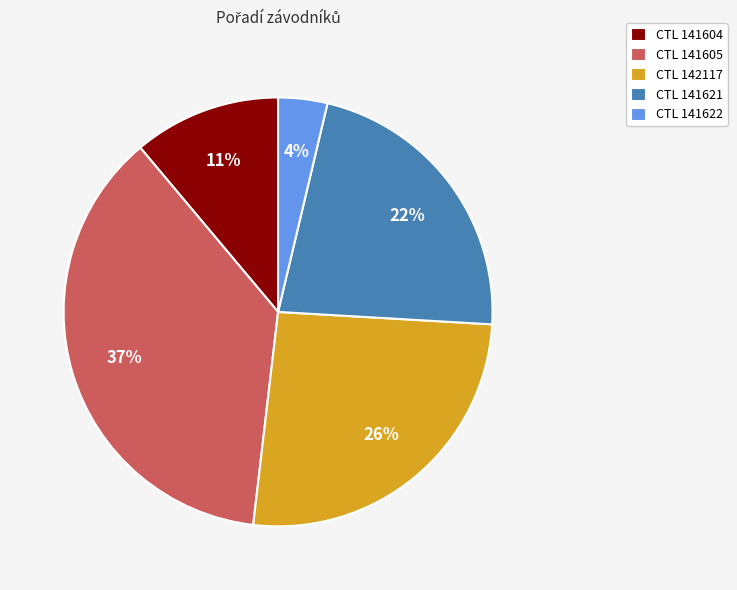

Combined, do CTL 141622 and CTL 141621 account for over 50%?

No